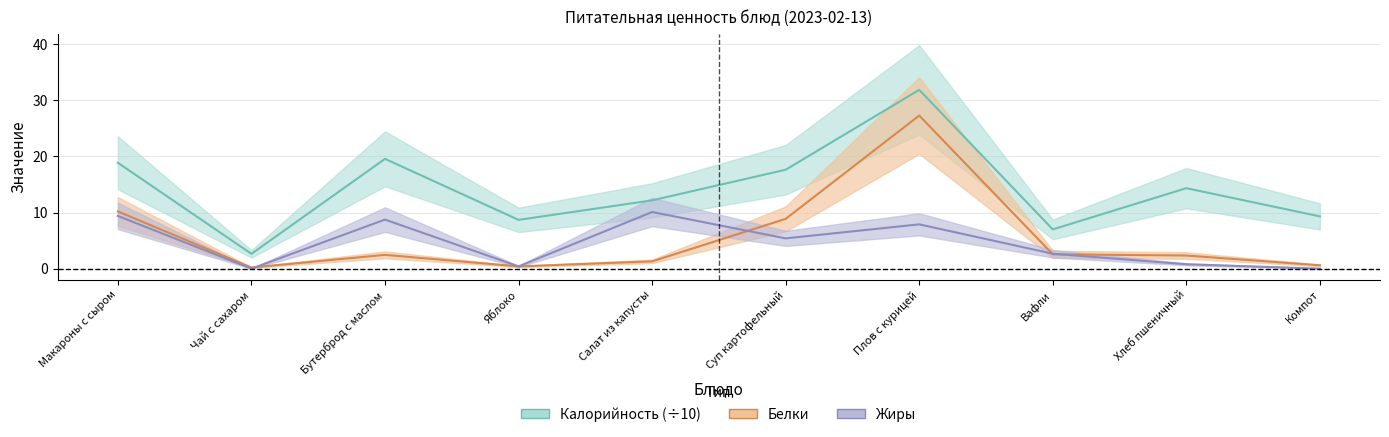

What is the maximum value shown in the chart?

31.9